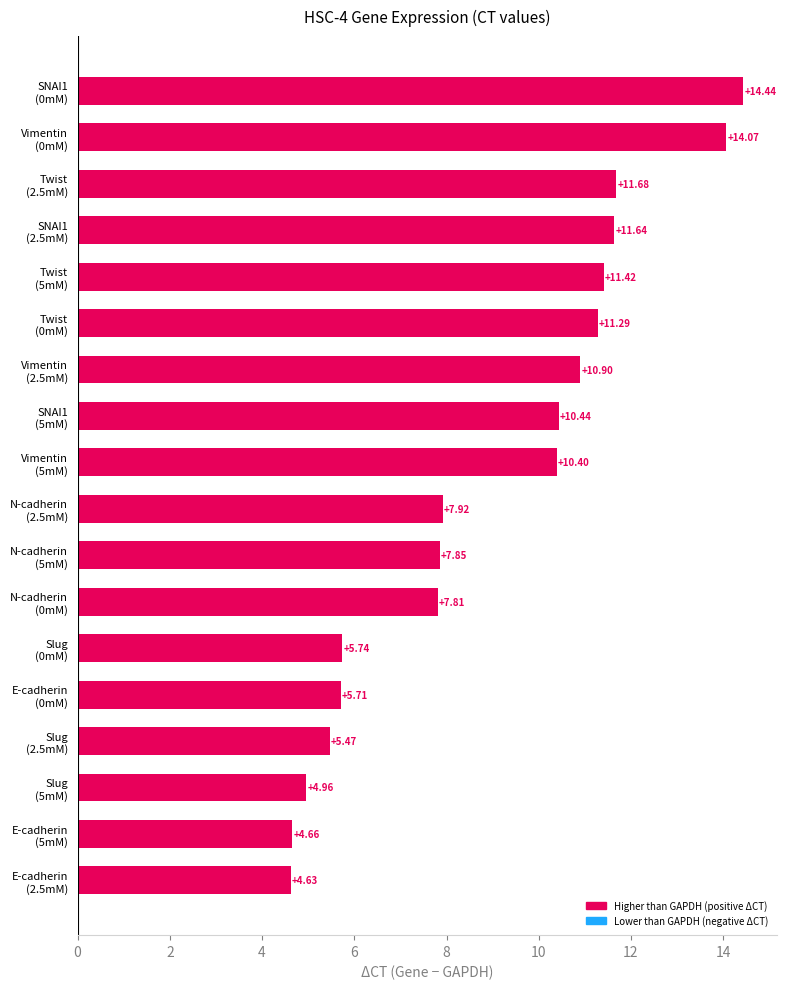

What is the sum of all values?

161.0